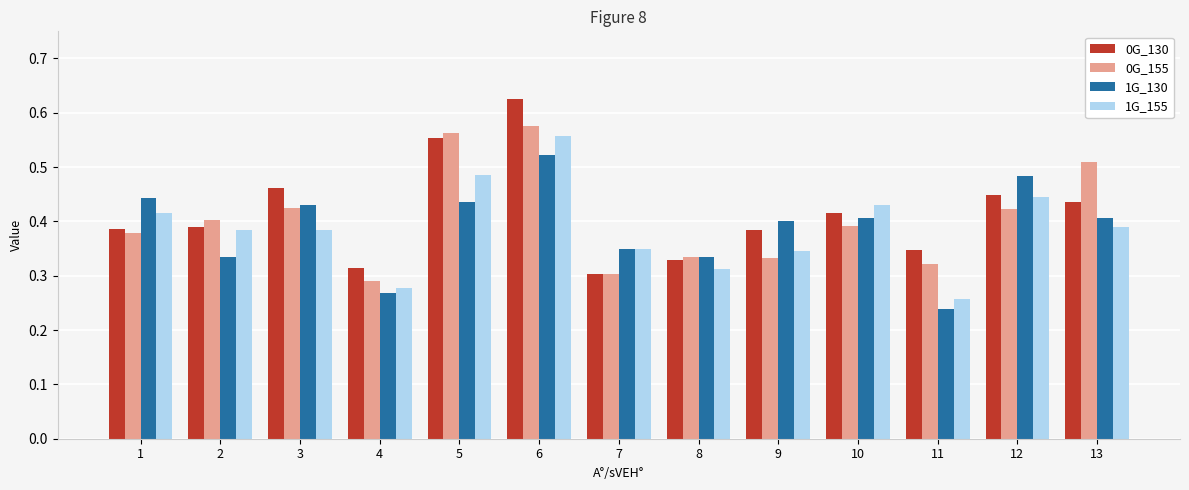

Count the 1G_130 values in the range 0 to 1.

13